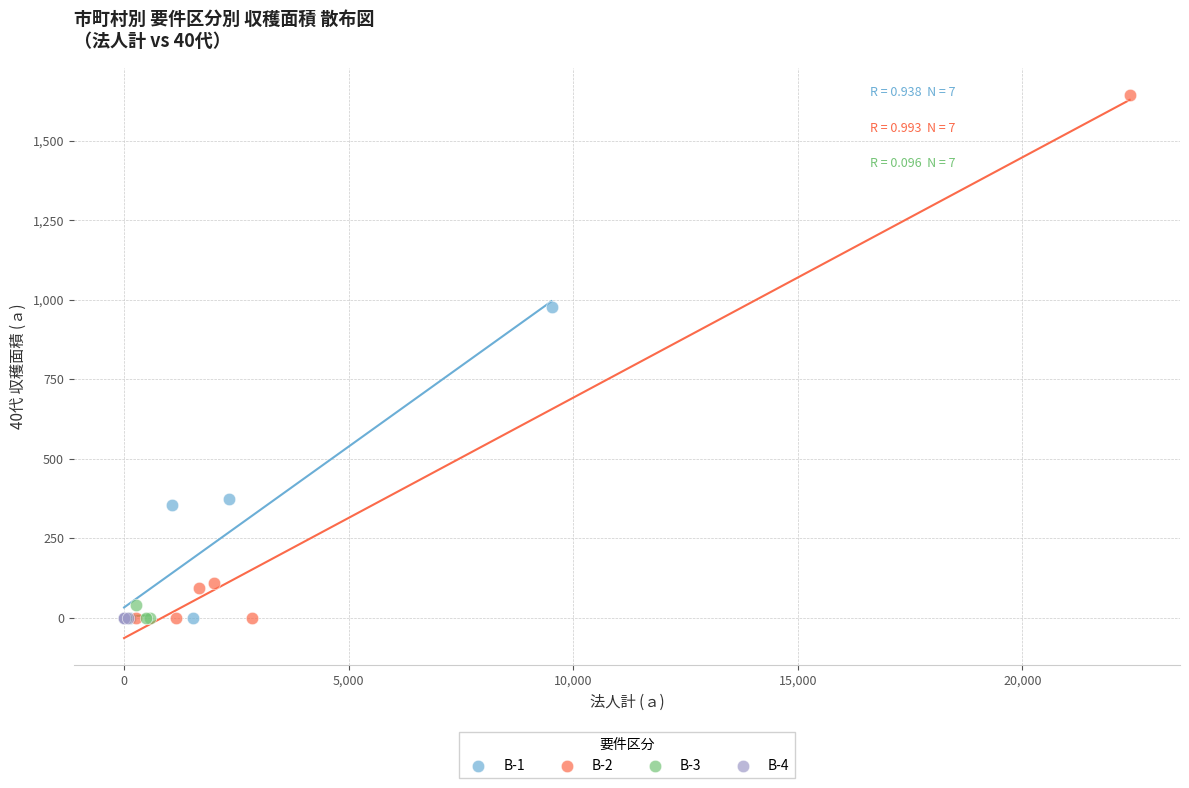

What are all the series names shown in the legend?

B-1, B-2, B-3, B-4